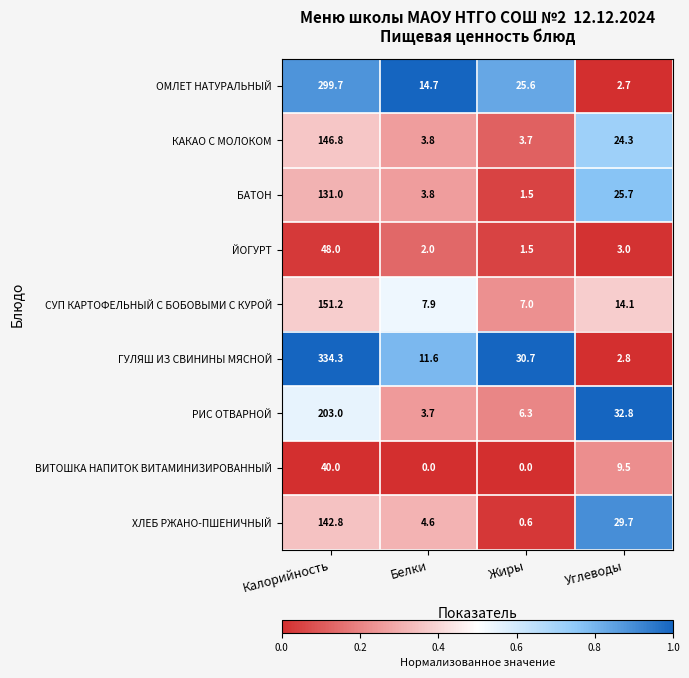

The value of ГУЛЯШ ИЗ СВИНИНЫ МЯСНОЙ at Углеводы is 1.2. True or false?

False